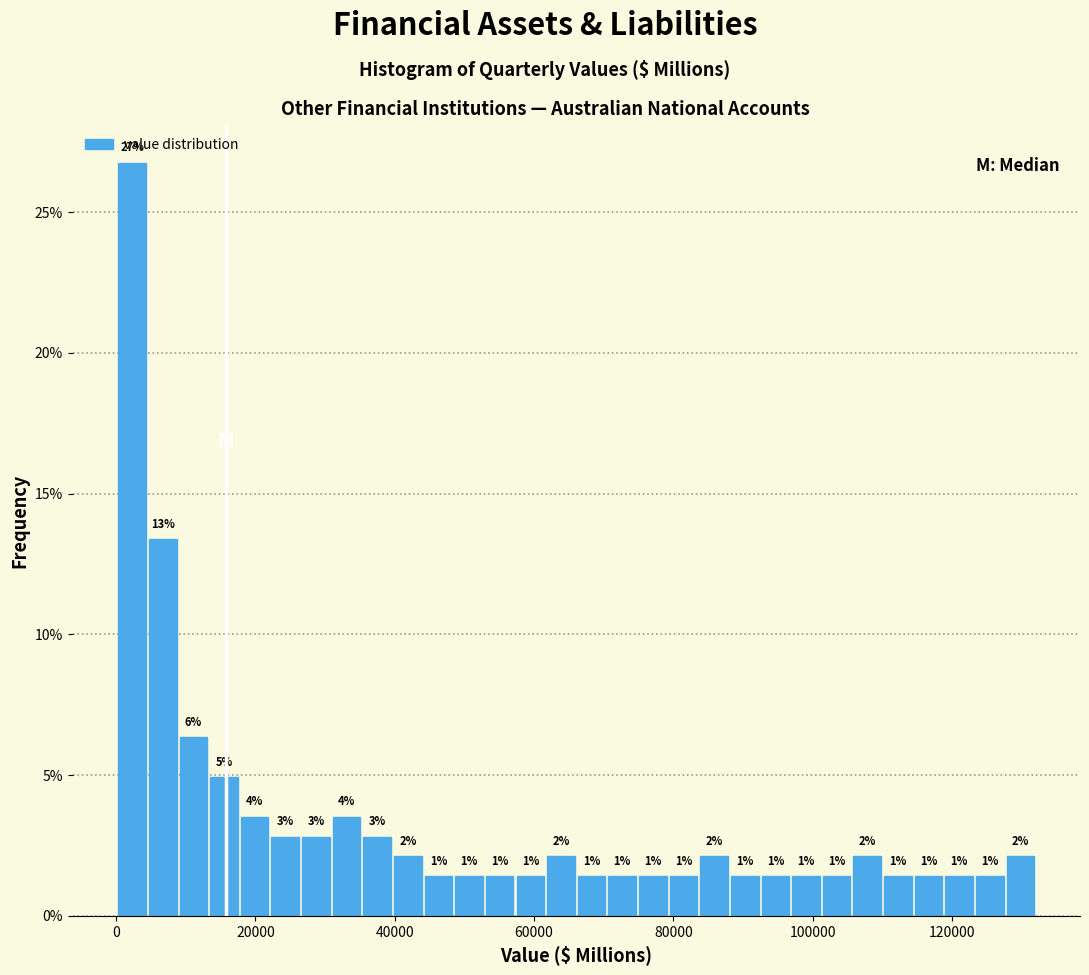

Around what value on the x-axis is the tallest bar? Give the approximate position of its centre, as read against the axis.

2000